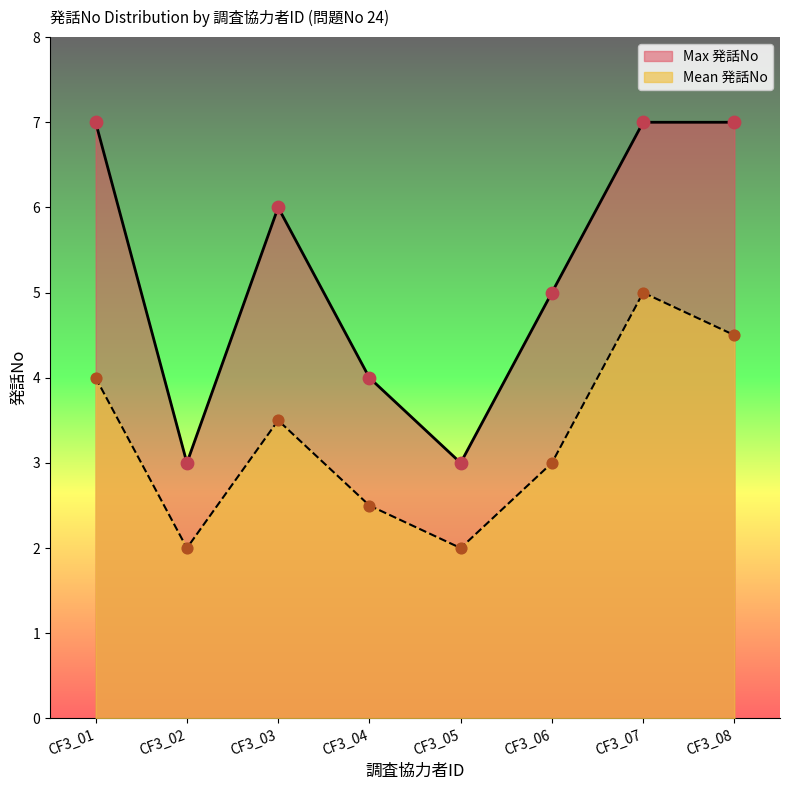

Which series contains the highest Y value?

Max 発話No